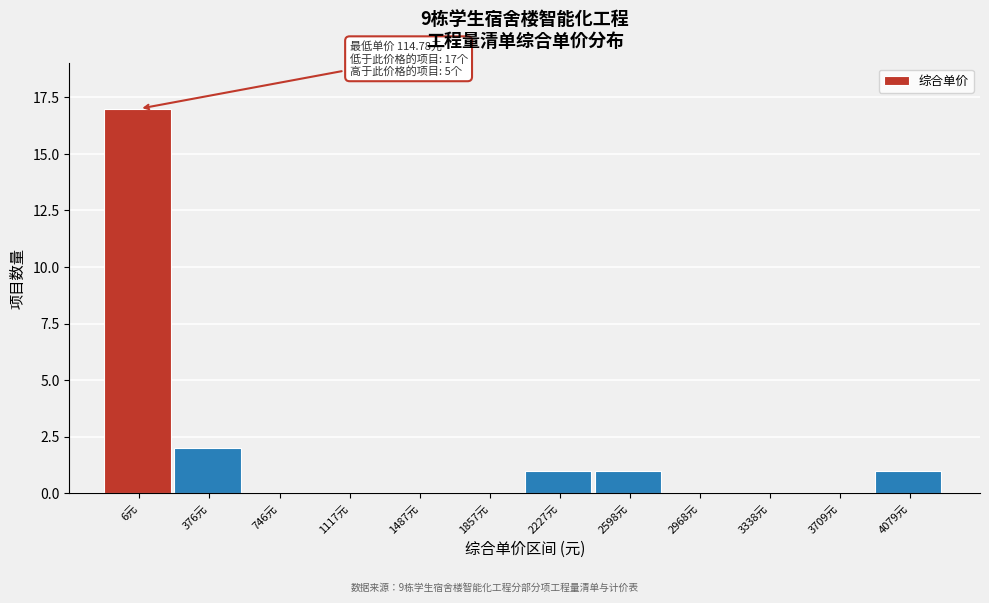

Reading left to right, transcribe all the data shown in this chart.

6元=17	376元=2	746元=0	1117元=0	1487元=0	1857元=0	2227元=1	2598元=1	2968元=0	3338元=0	3709元=0	4079元=1